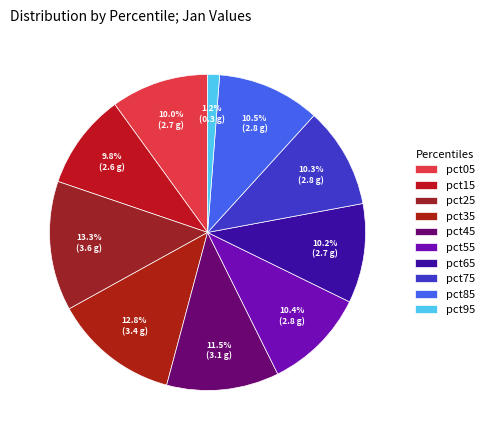

What percentage do pct65 and pct75 together represent?

20.5%